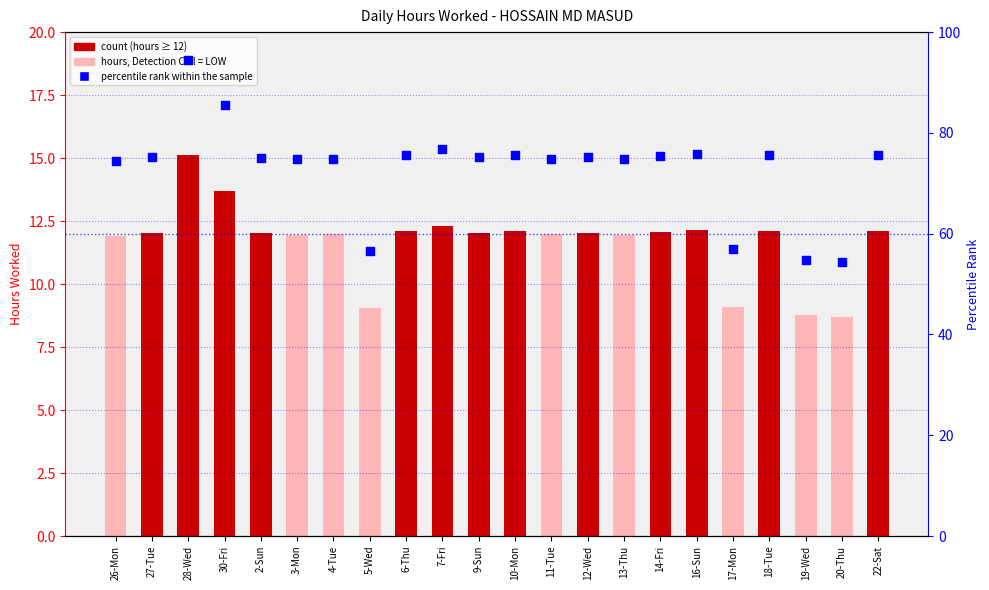

Is the value of percentile rank within the sample at 5-Wed greater than the value of hours_worked at 13-Thu?

Yes